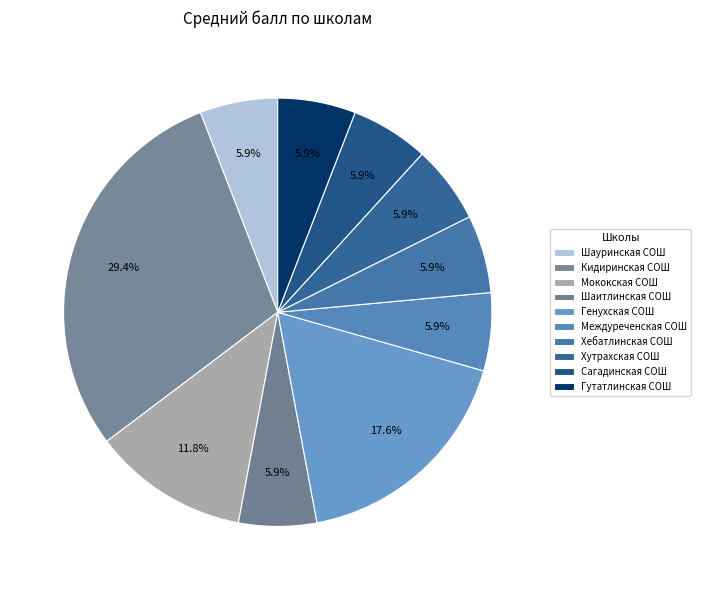

What percentage do Междуреченская СОШ and Шаитлинская СОШ together represent?

11.8%